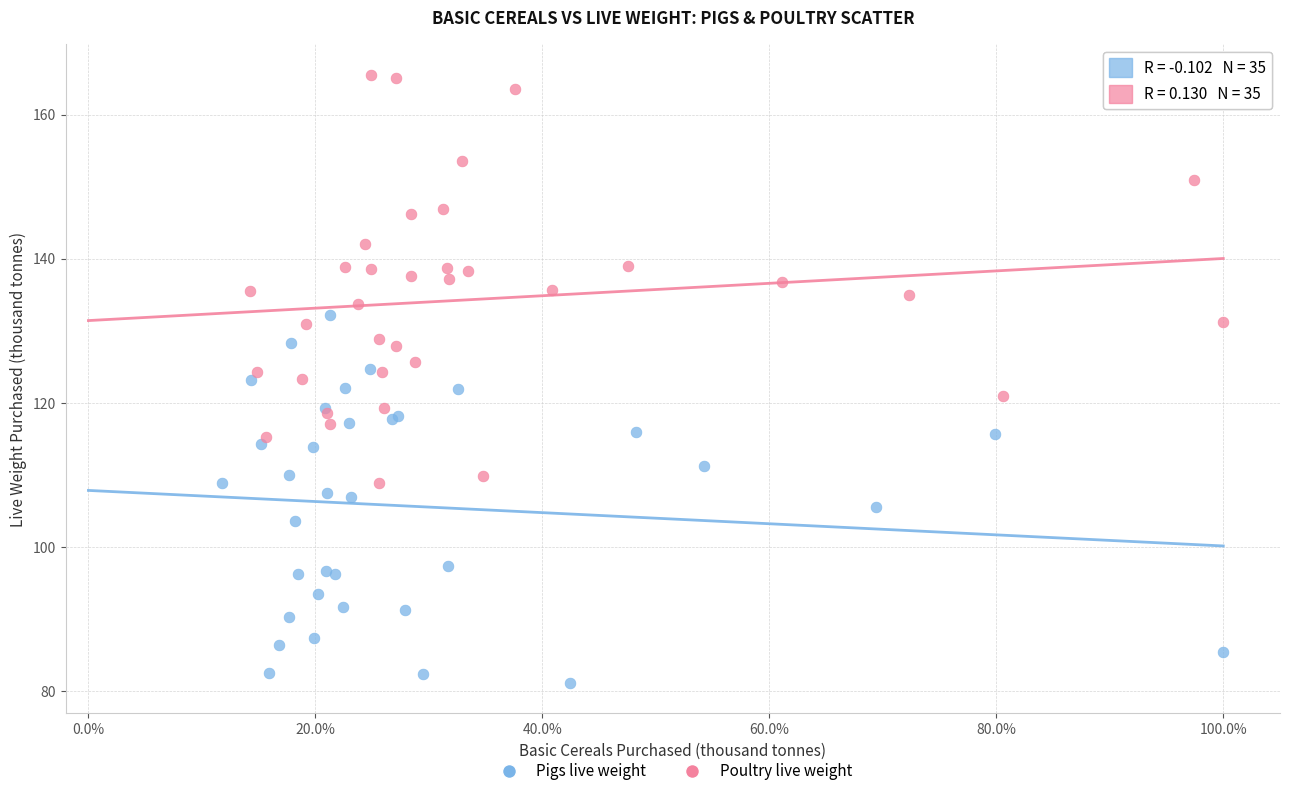

What are all the series names shown in the legend?

Pigs live weight, Poultry live weight